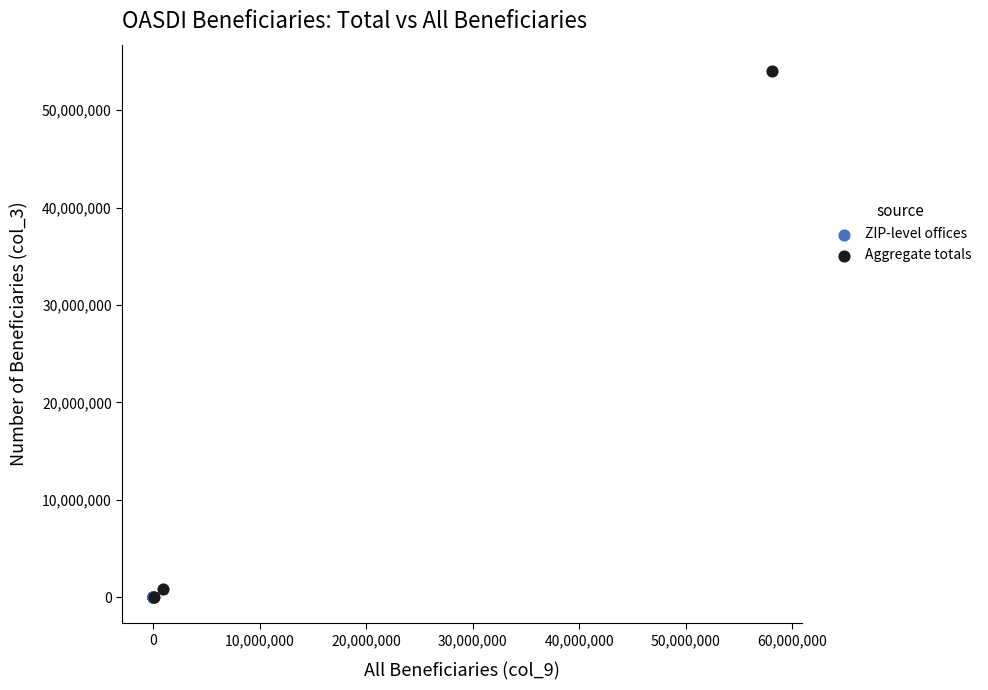

Which series has the widest spread of Y values?

Aggregate totals